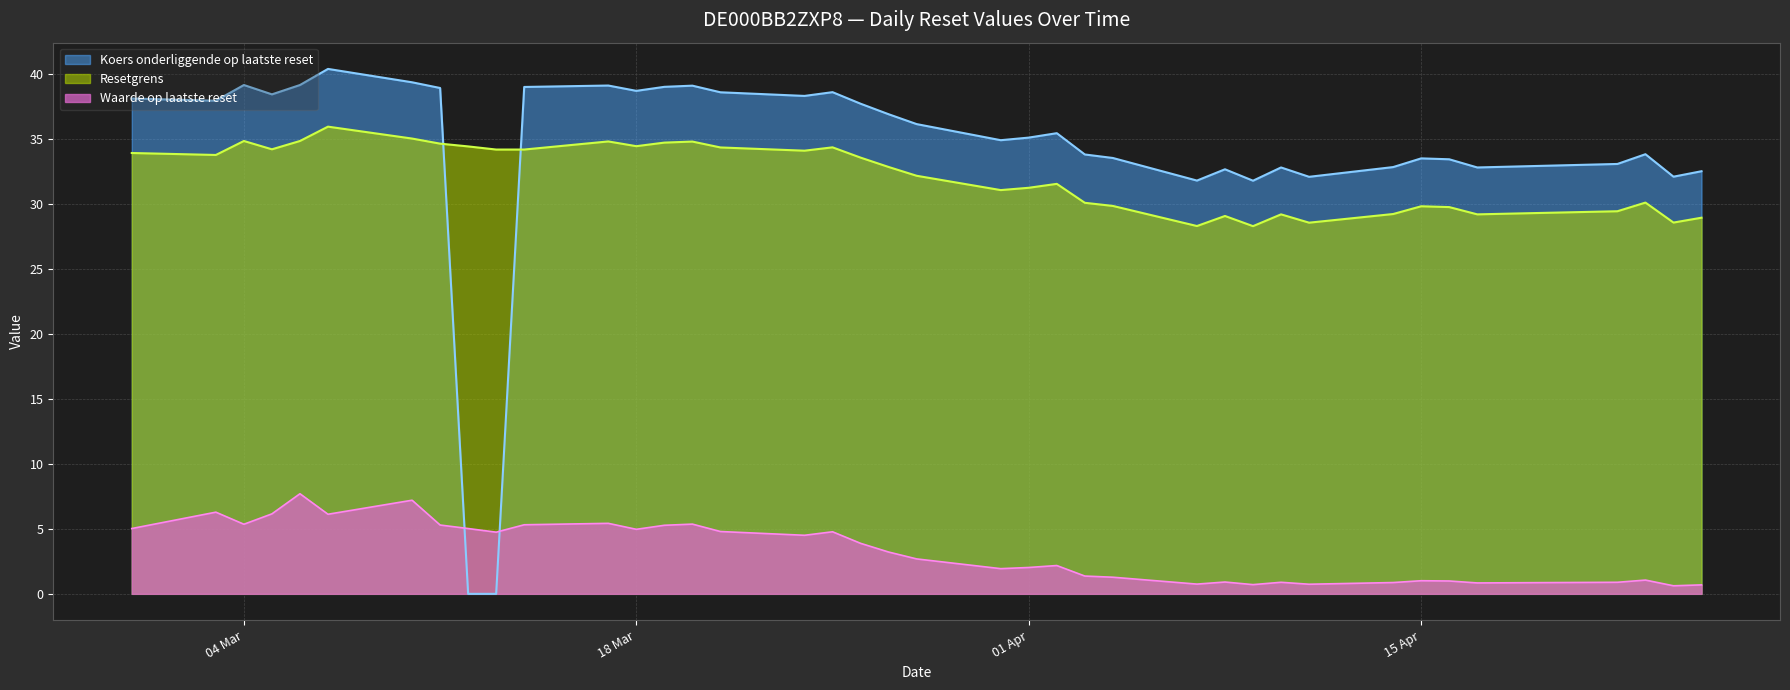

Does the chart have visible grid lines?

Yes